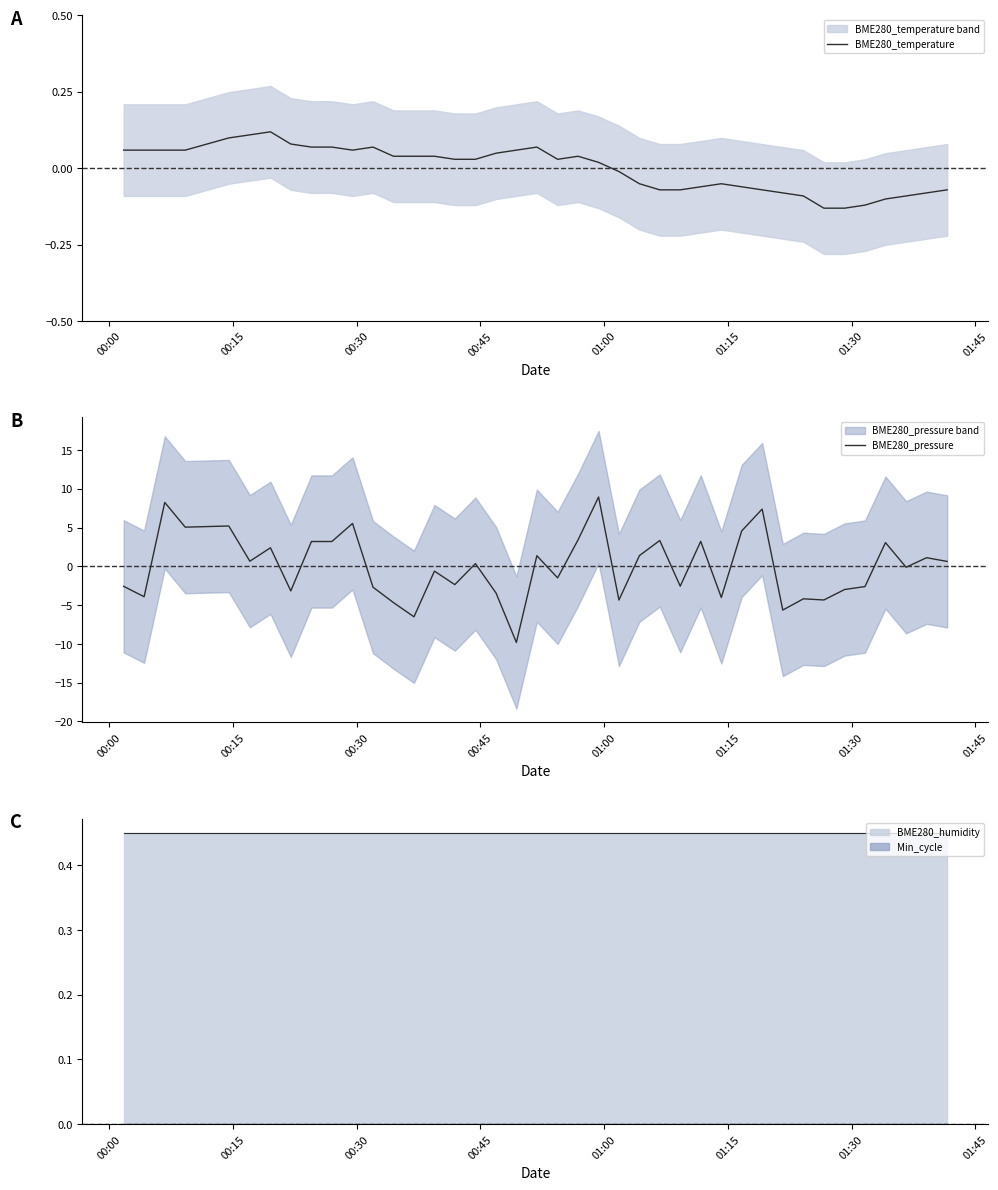

Which series has the widest spread of values?

BME280_pressure